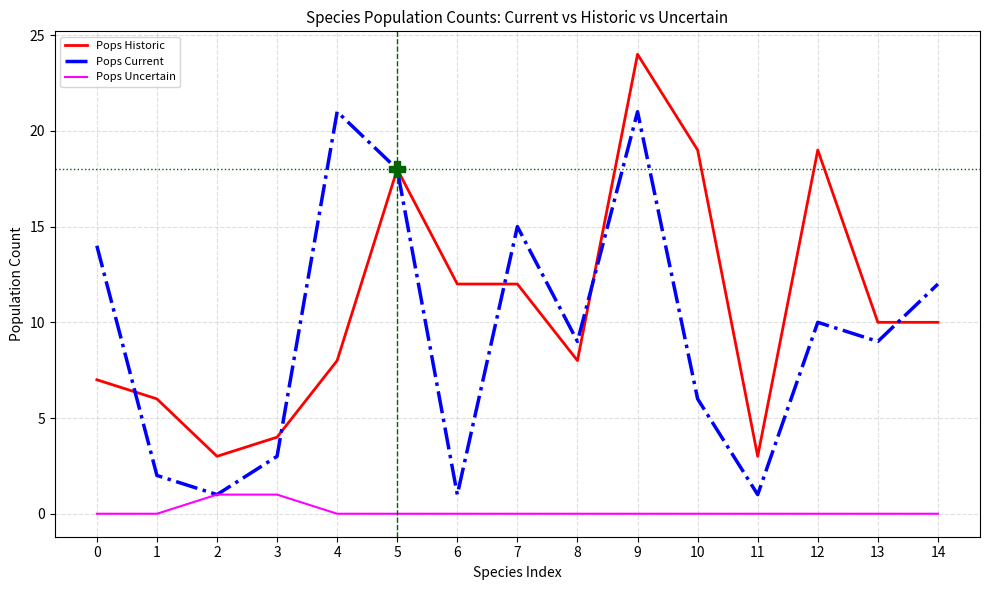

True or false: Pops Uncertain and Pops Historic intersect in this chart.

False